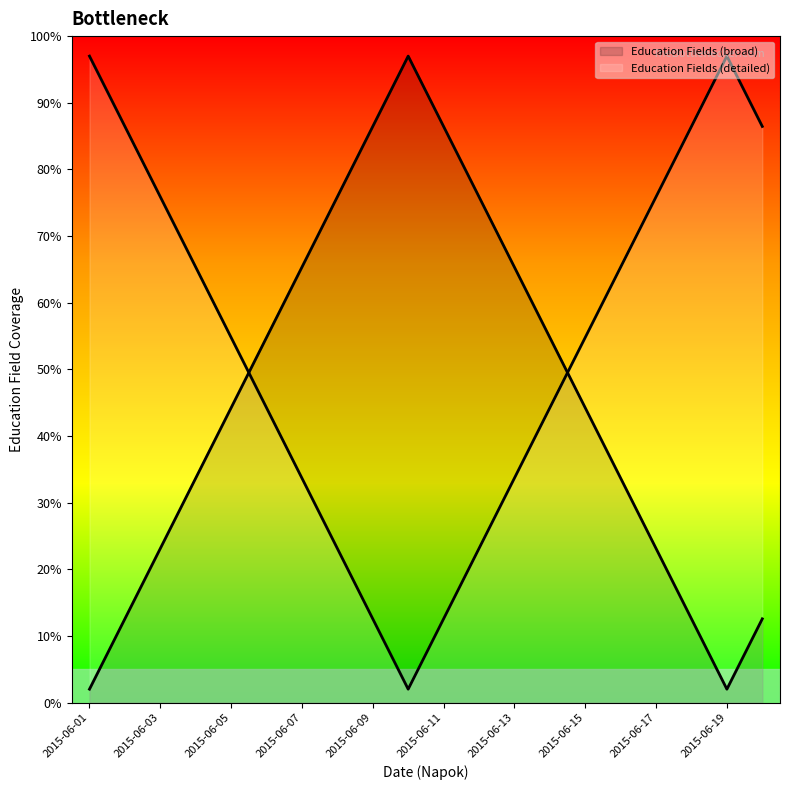

At which category is the sum across all series the highest?

2015-06-01